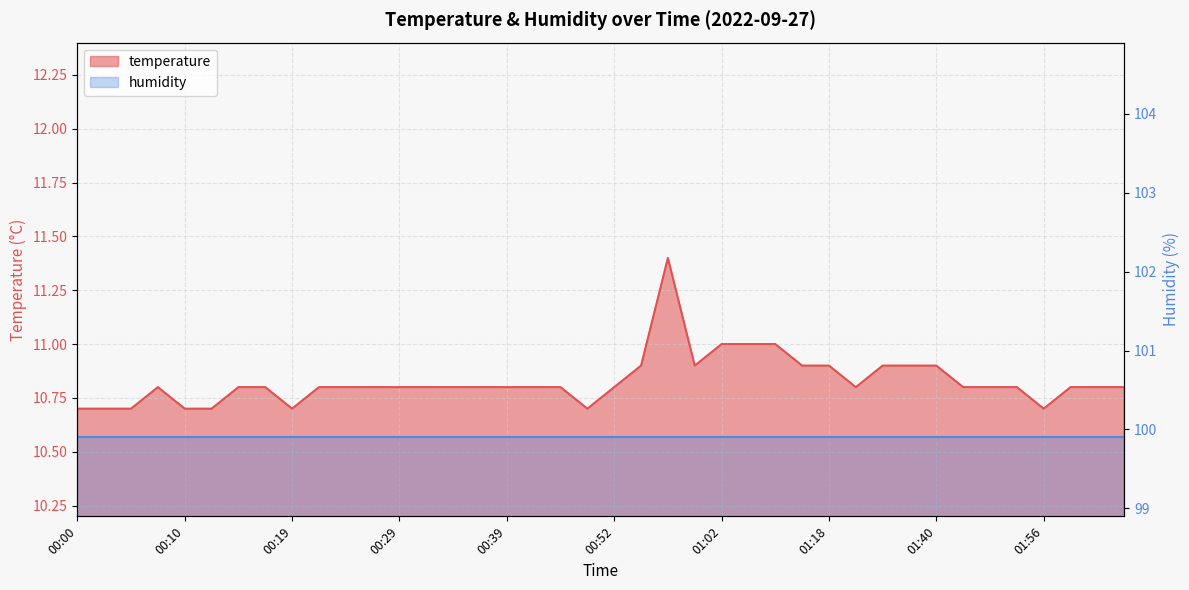

At which category does the chart reach its minimum across all series?

00:00